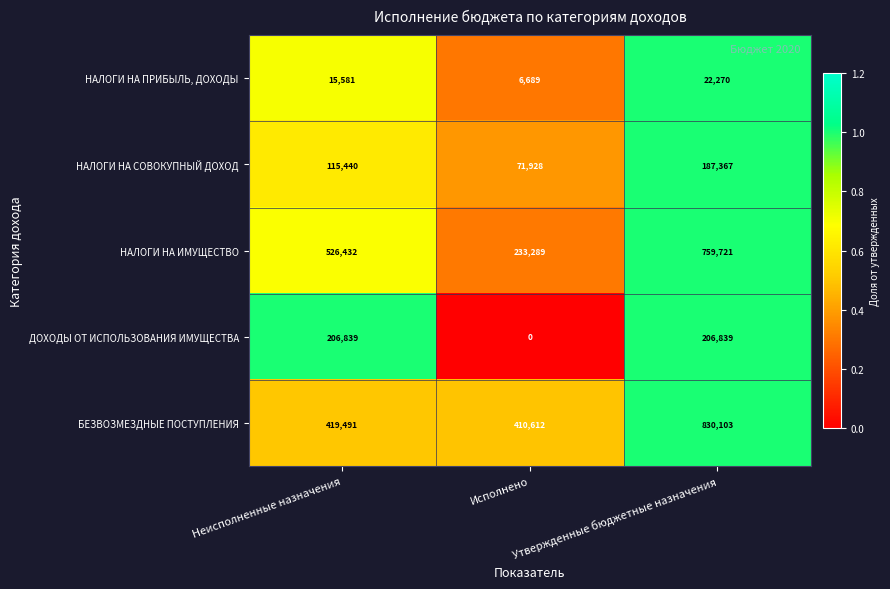

Which series has the largest range (max minus min)?

НАЛОГИ НА ИМУЩЕСТВО